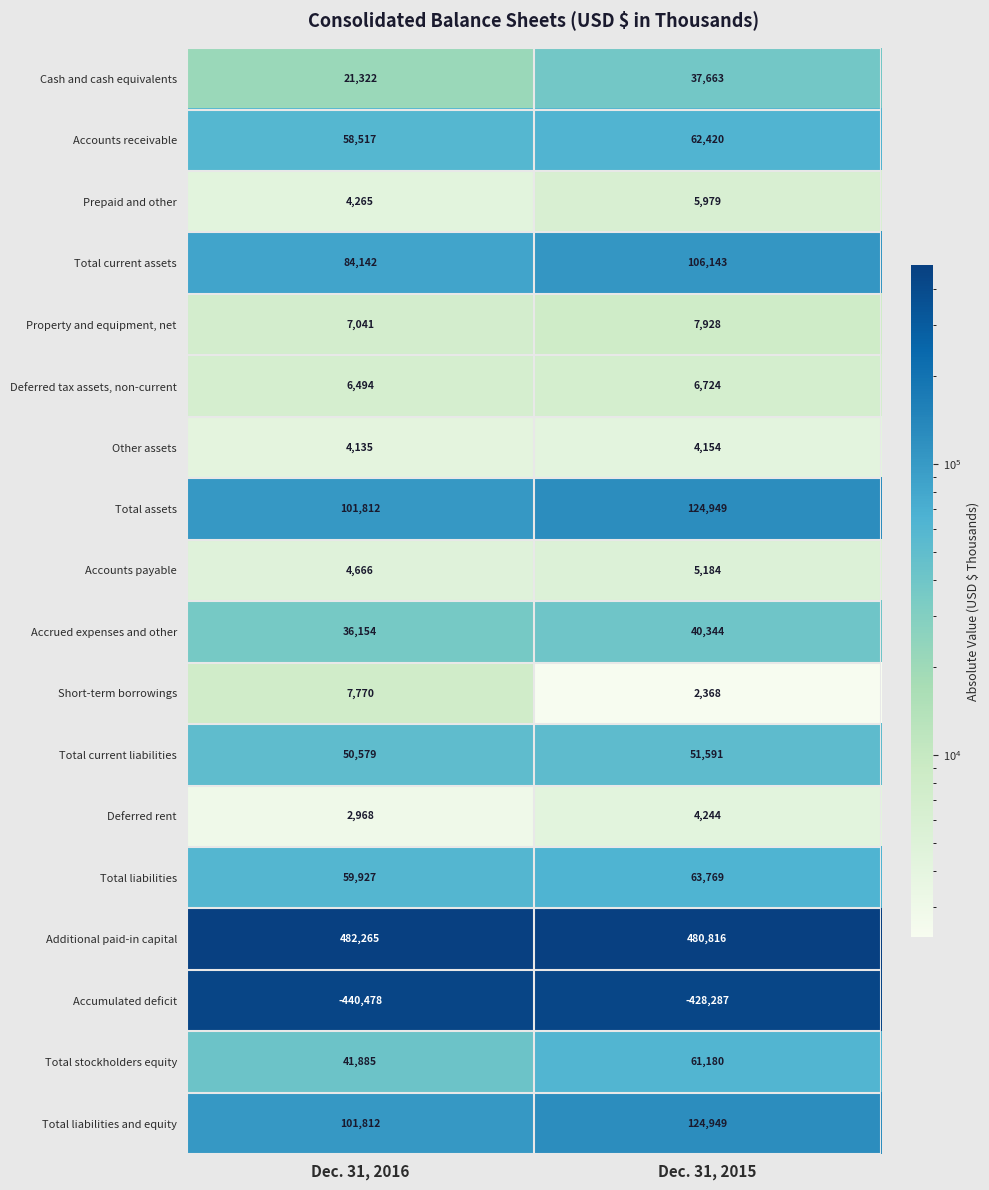

The value of Total stockholders equity at Dec. 31, 2015 is 61180. True or false?

True